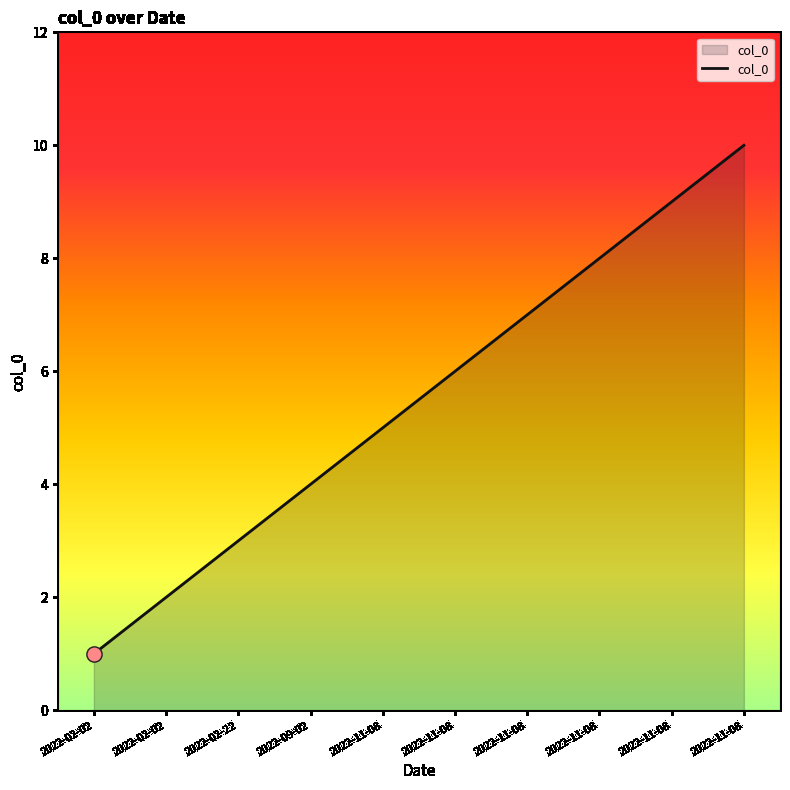

How many lines are shown in the chart?

1